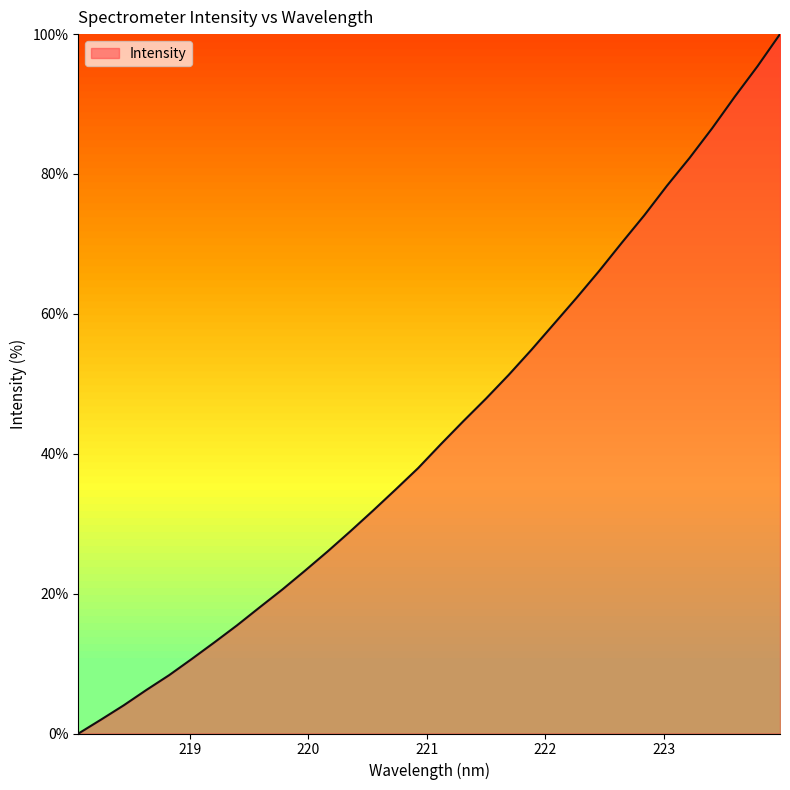

What is the maximum value shown in the chart?

100.0